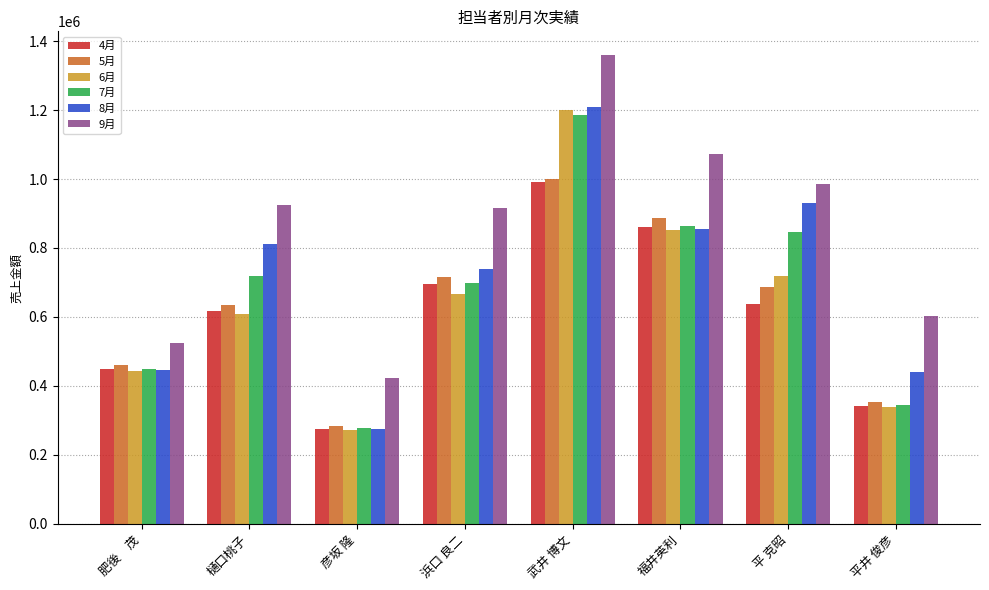

True or false: 8月 has a value of 1210363 at 武井 博文.

True